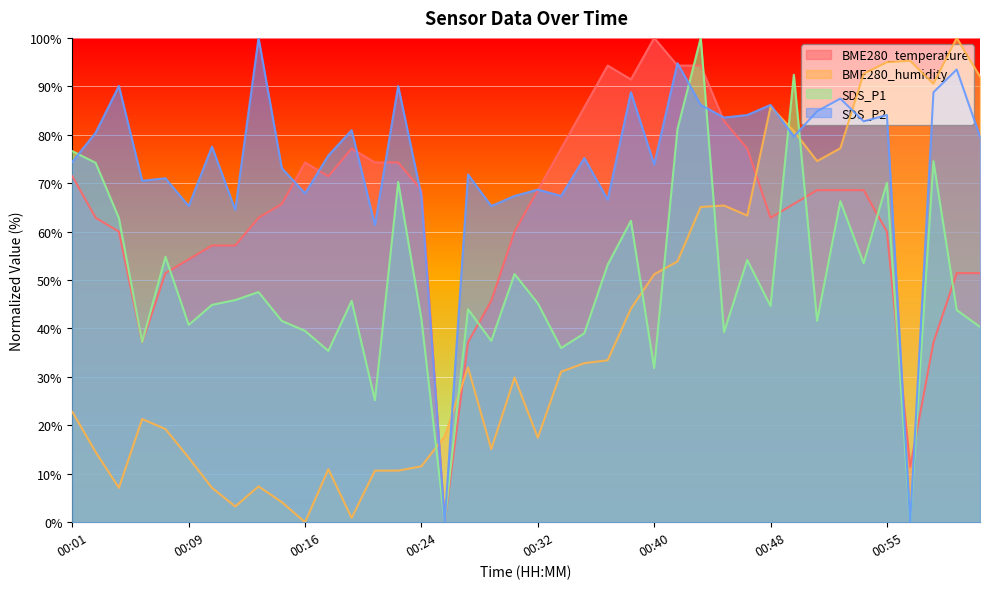

How many positive values does the SDS_P1 series have?

38